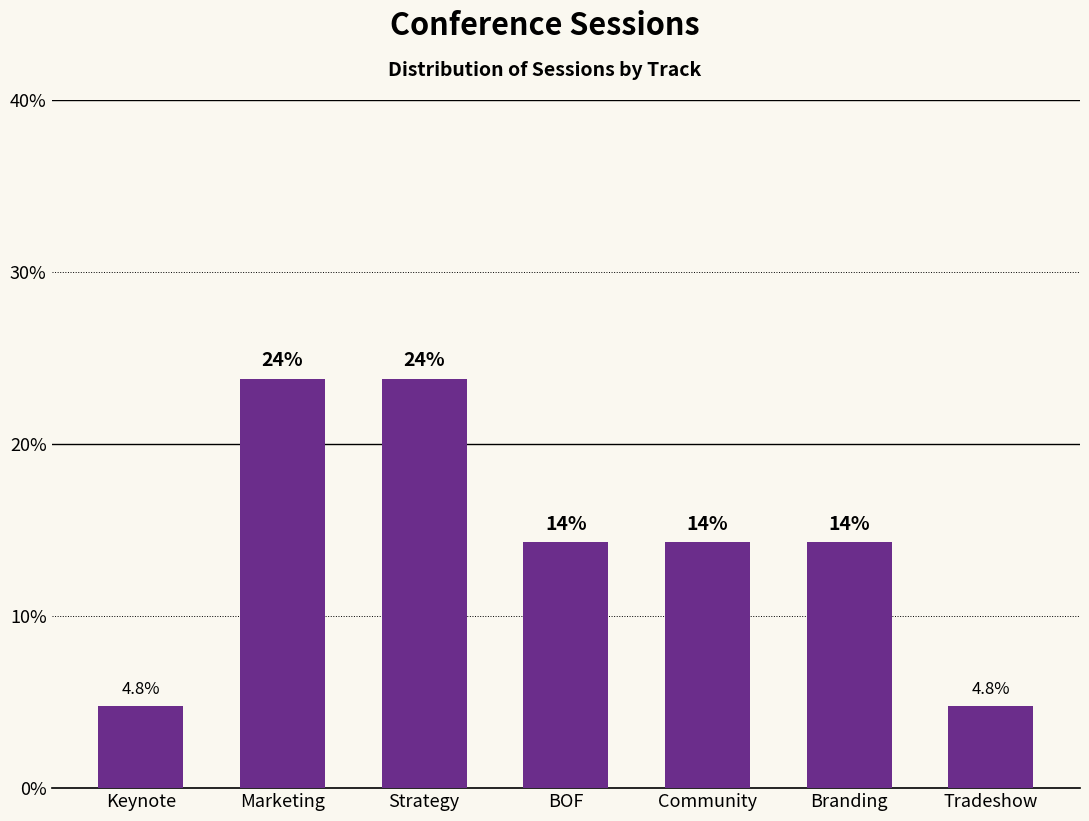

How many bars are there in total?

7